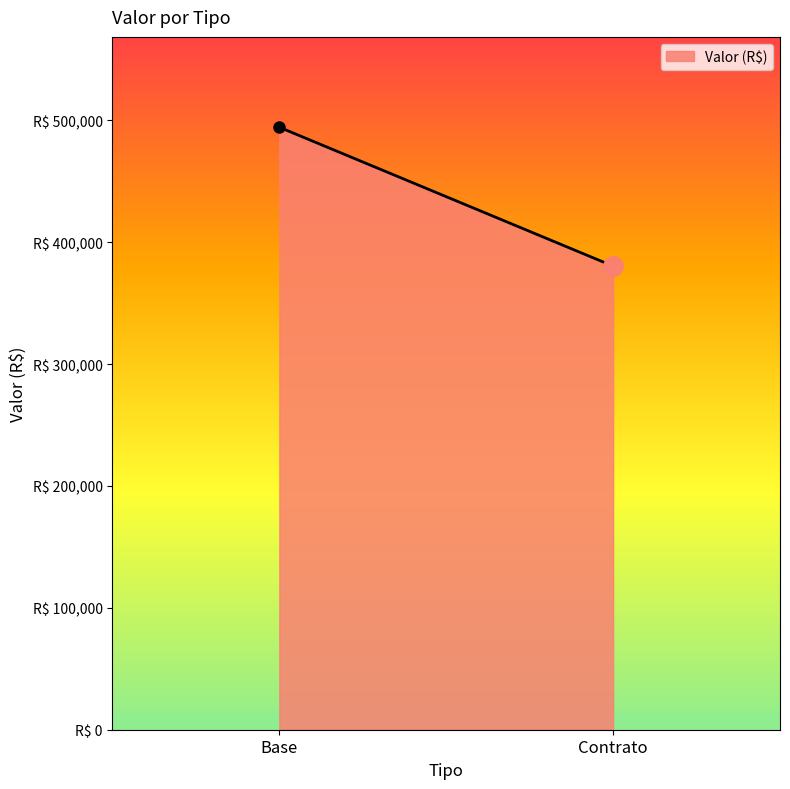

True or false: the data shows 250029.3 at Contrato.

False